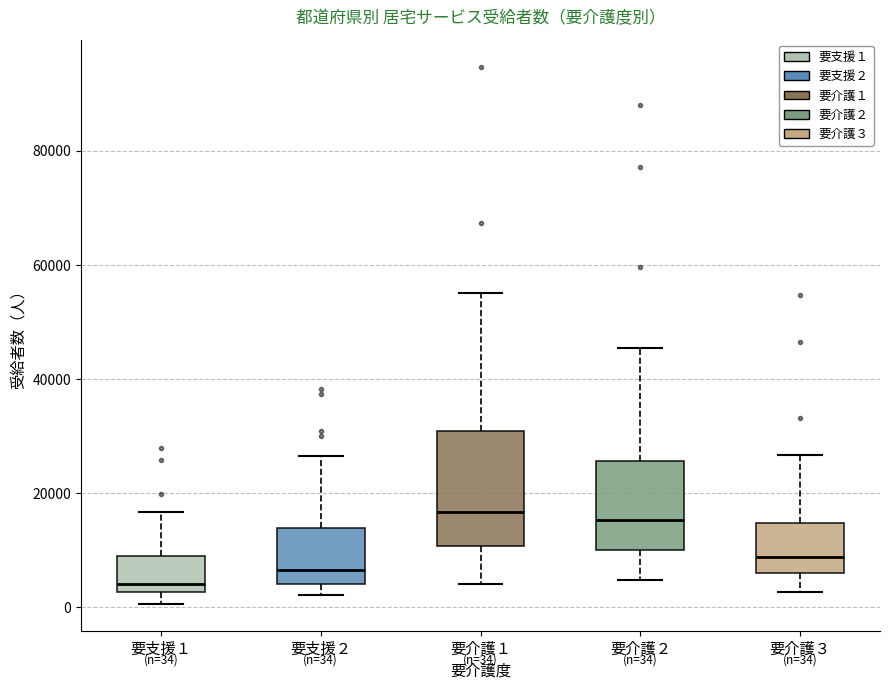

Comparing the boxes themselves (not the whiskers), which one is the tallest?

要介護１